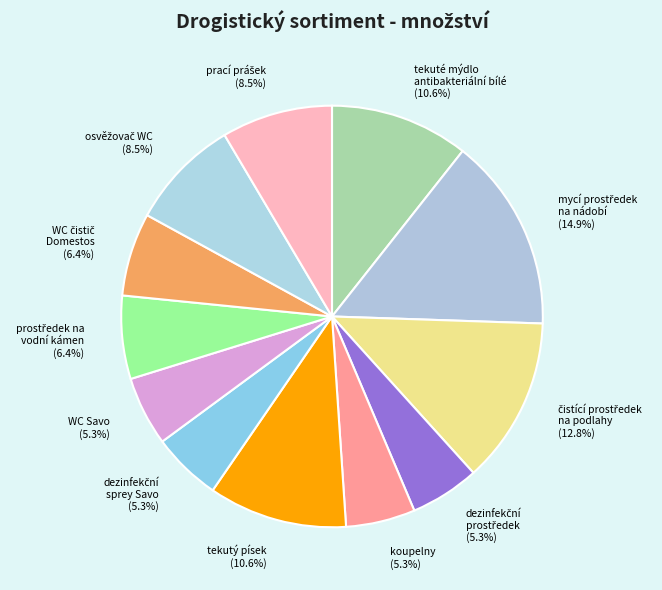

Does any single category account for the majority?

No